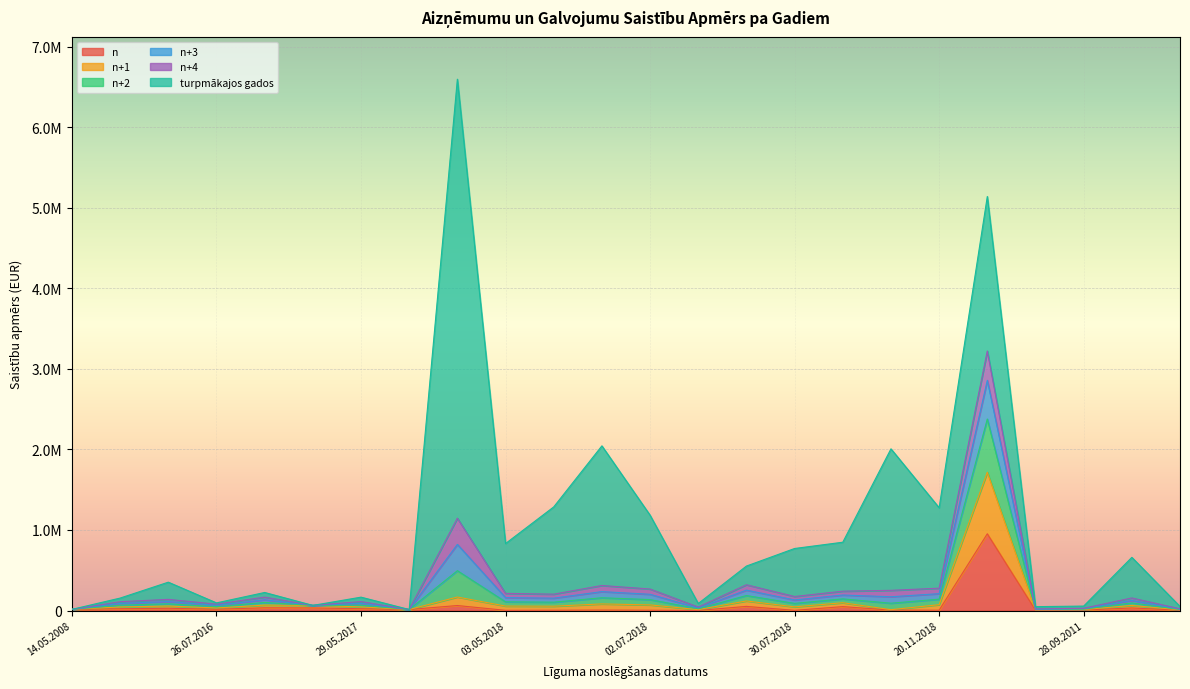

What is the difference between the maximum and second lowest values in the n series?

950634